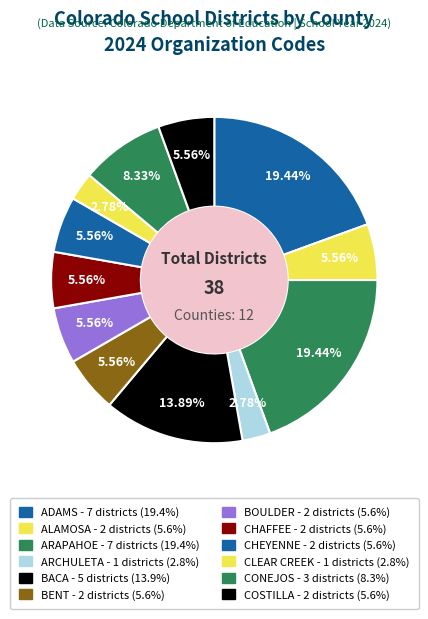

To the nearest percent, what portion does ARAPAHOE represent?

19%